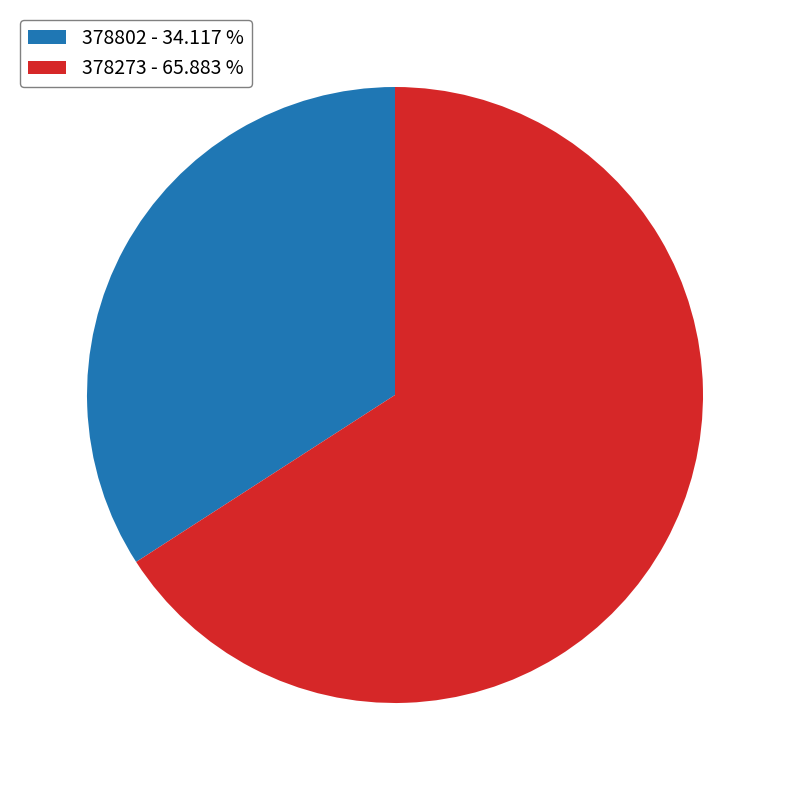

Rank the categories by value from highest to lowest.

378273, 378802